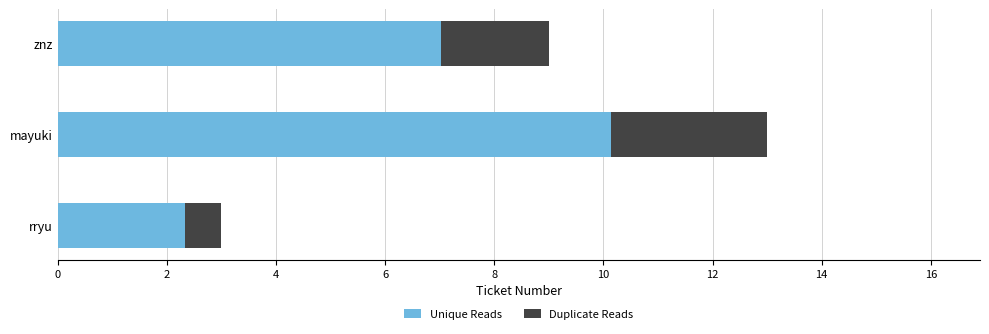

What is the sum of all Unique Reads values?

19.5